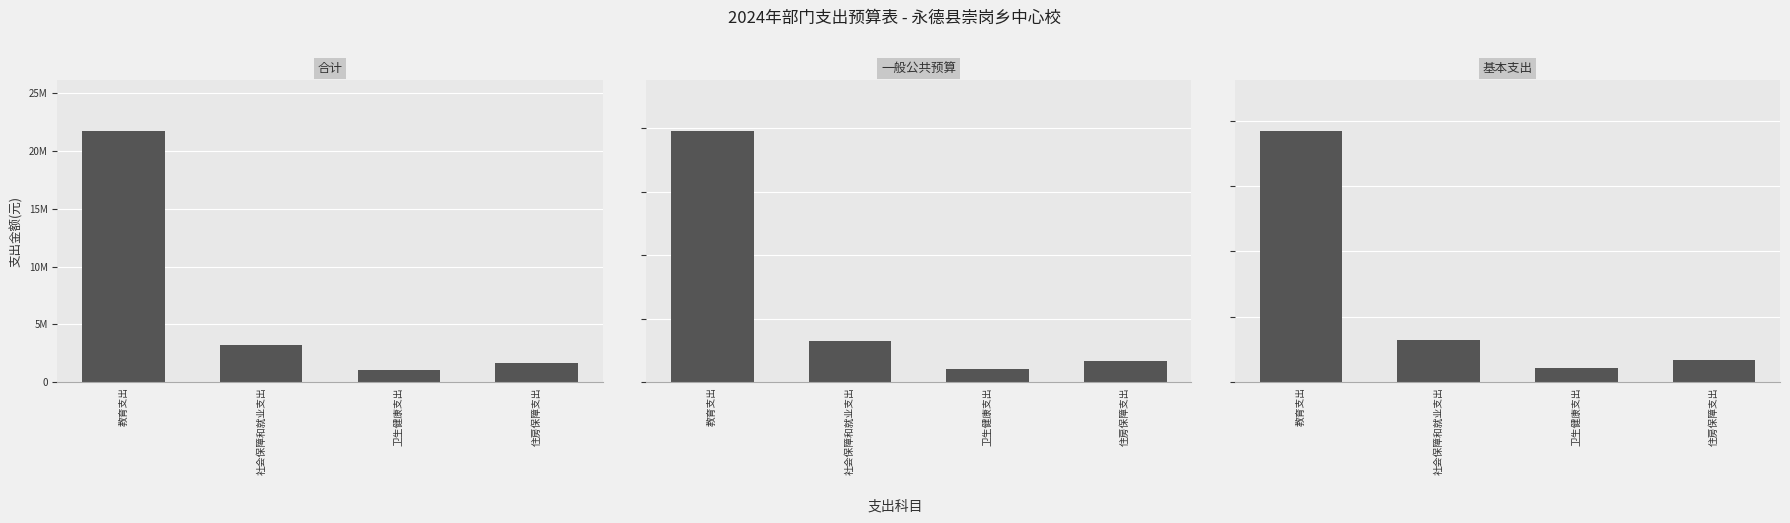

Rank the series at 卫生健康支出 from lowest to highest value.

合计, 一般公共预算, 基本支出